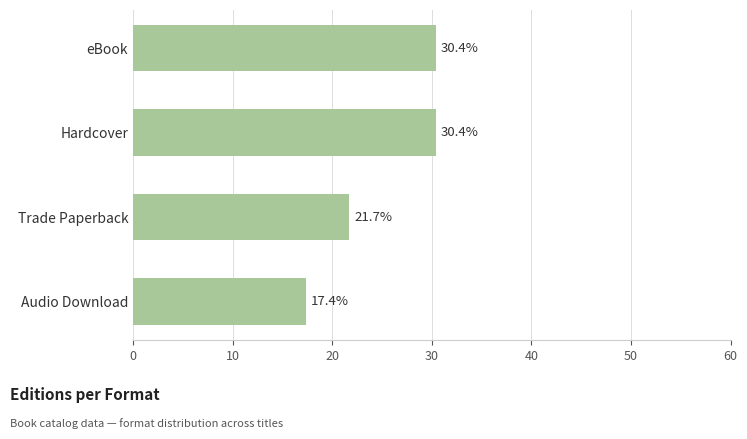

The chart shows a value of 8.6 at Trade Paperback. True or false?

False